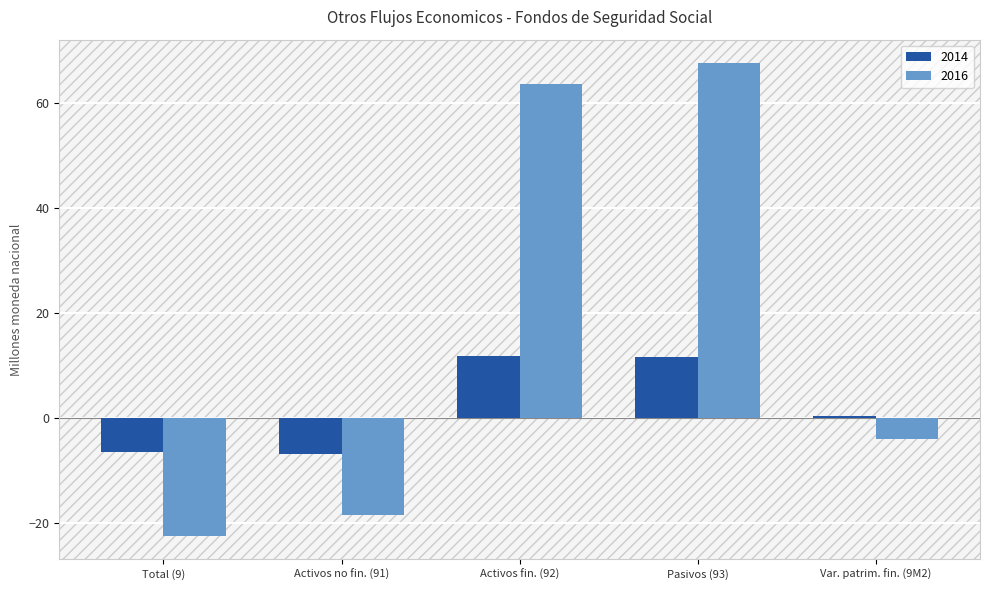

What are all the series names shown in the legend?

2014, 2016